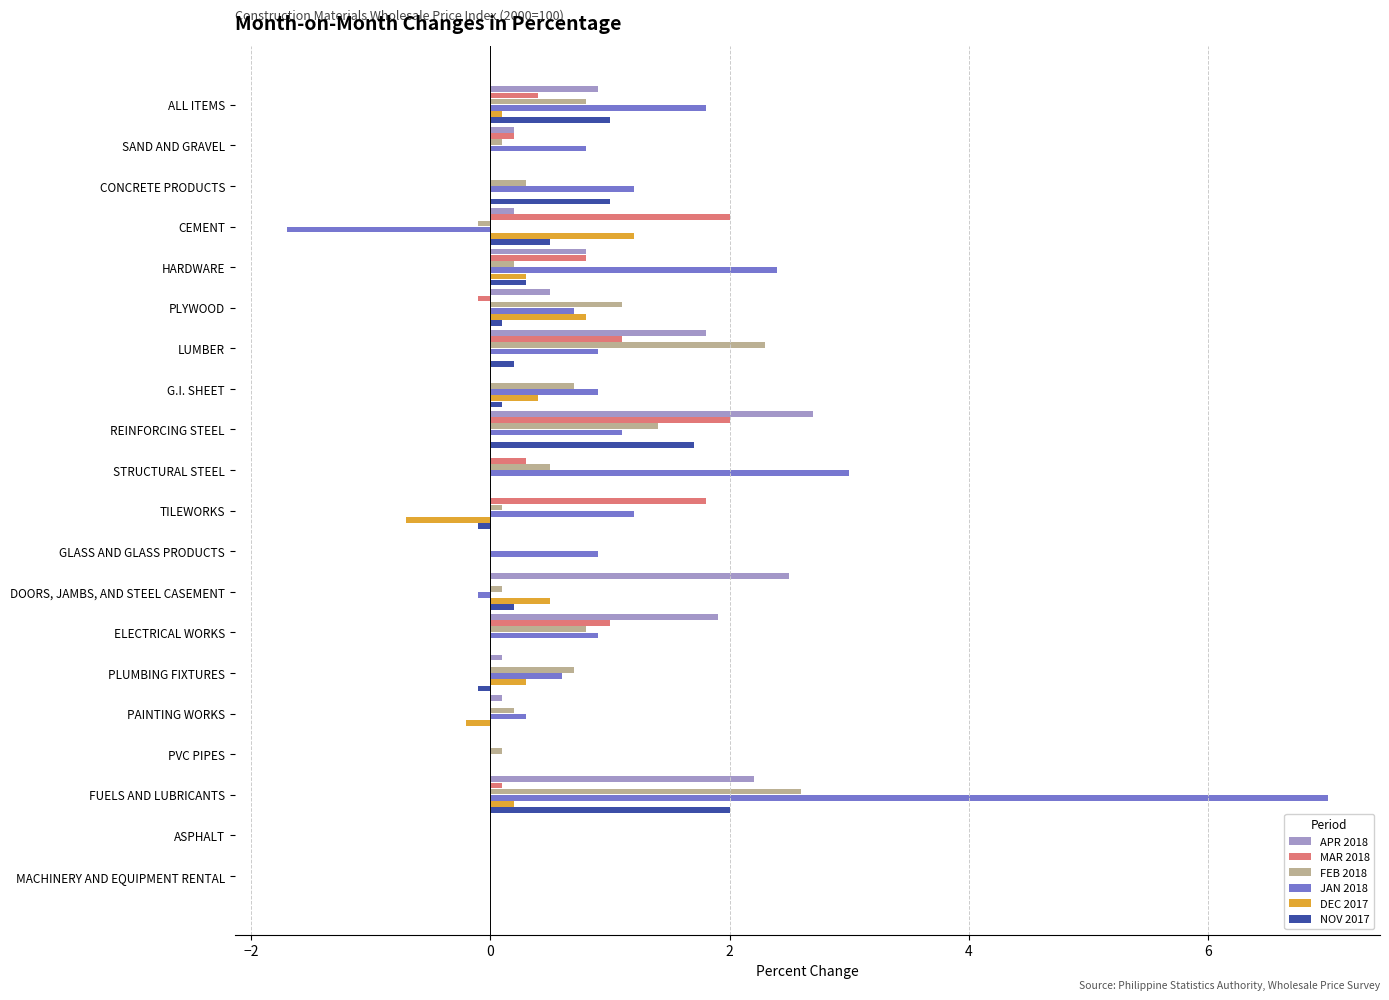

The value of FEB 2018 at ALL ITEMS is 0.8. True or false?

True